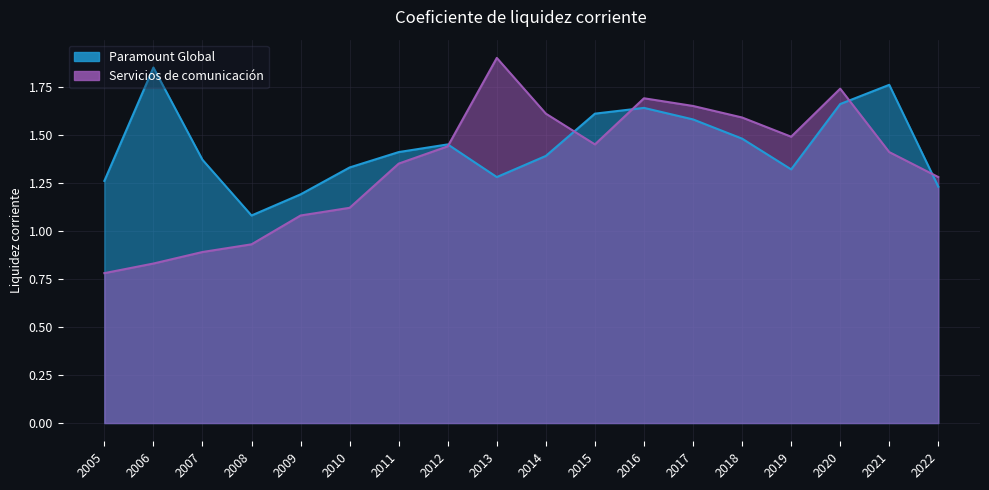

The value of Servicios de comunicación at 2009 is 1.1. True or false?

True